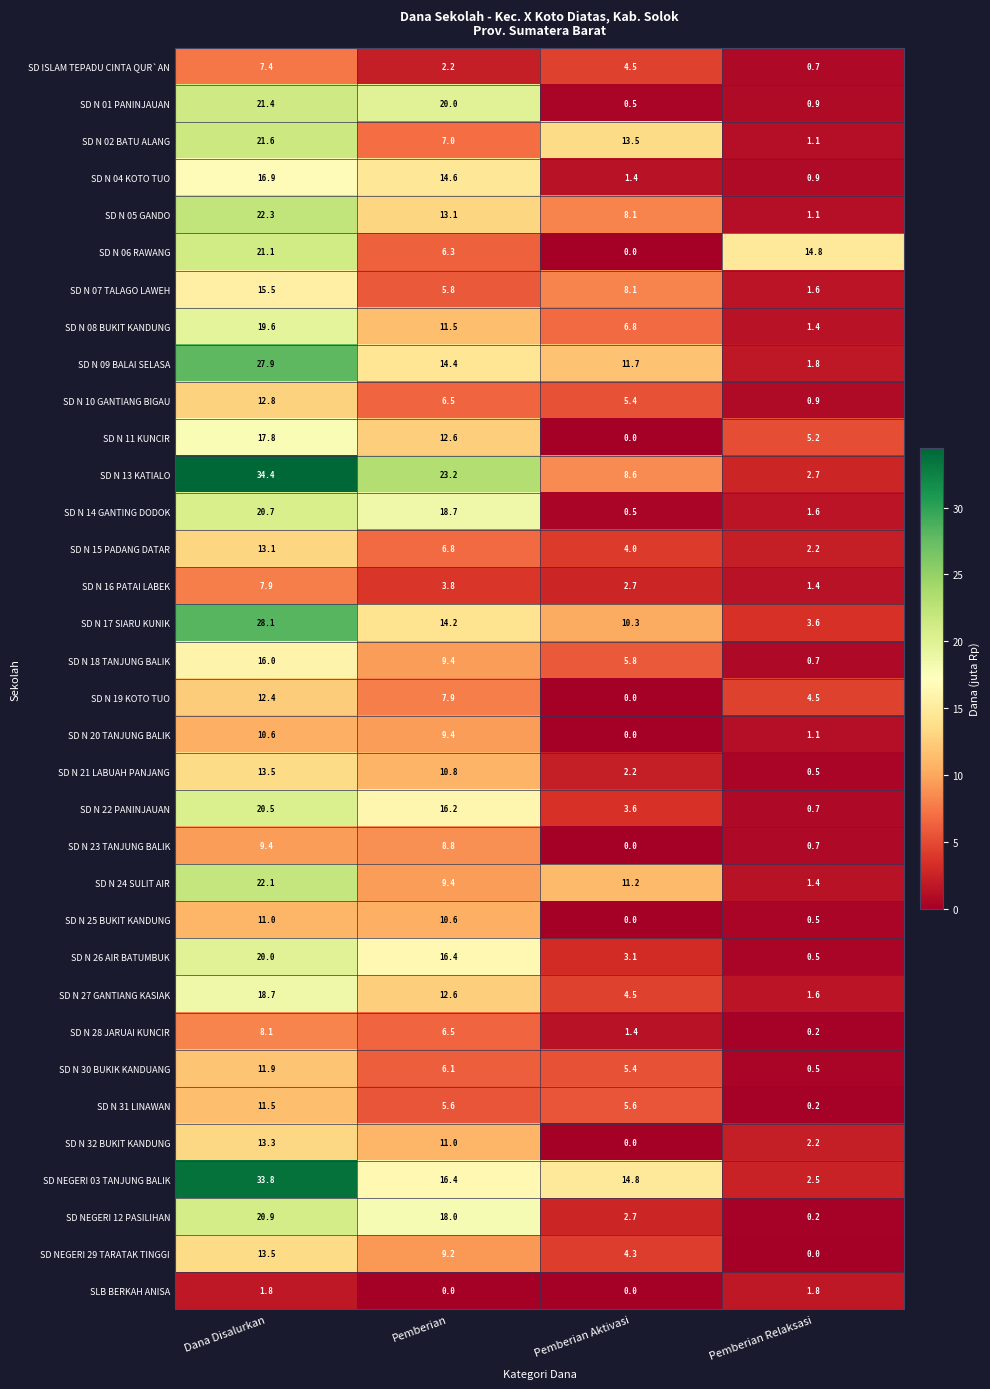

What is the total value across all series at Pemberian Aktivasi?

150.7